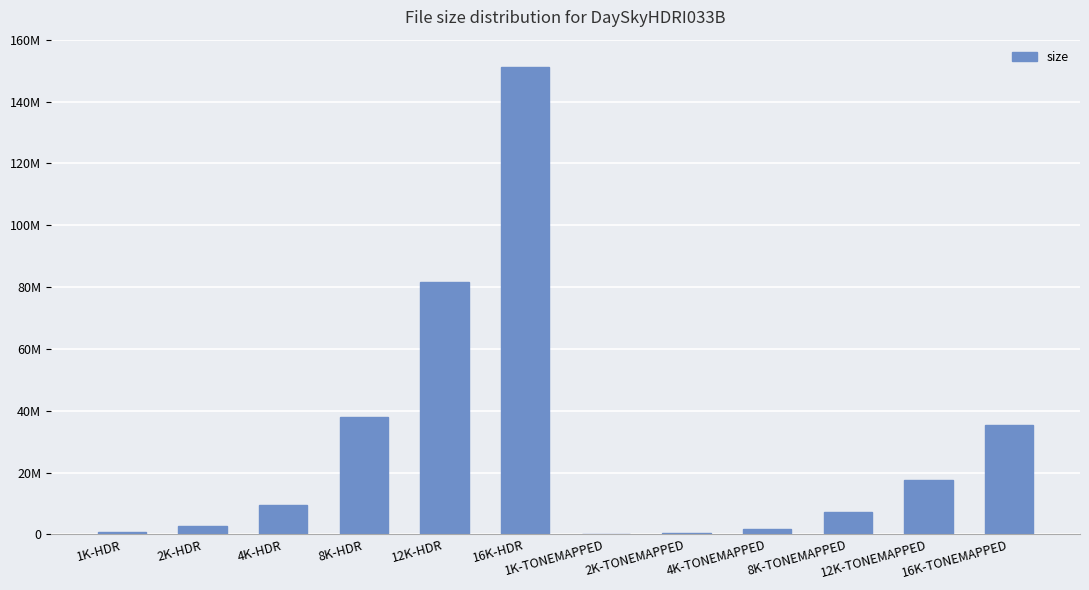

The value at 4K-TONEMAPPED is 1737032. True or false?

True